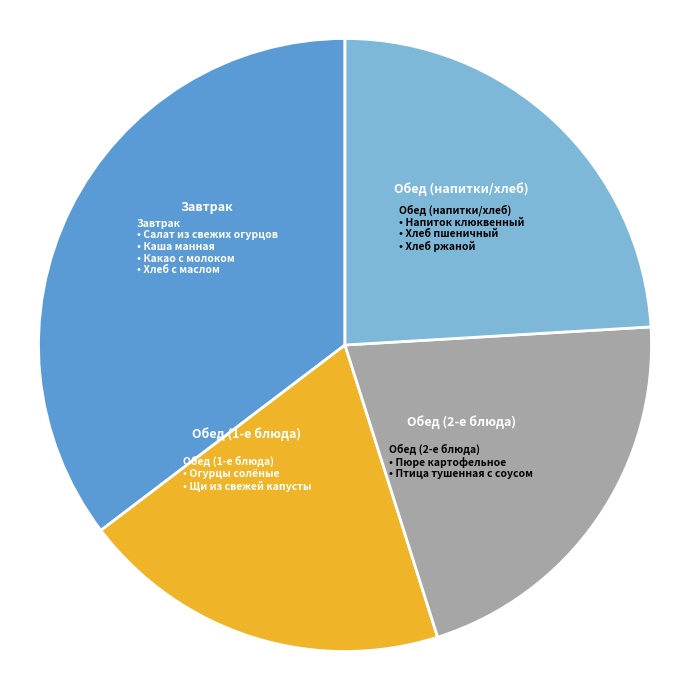

Is there any slice that represents more than half of the pie?

No